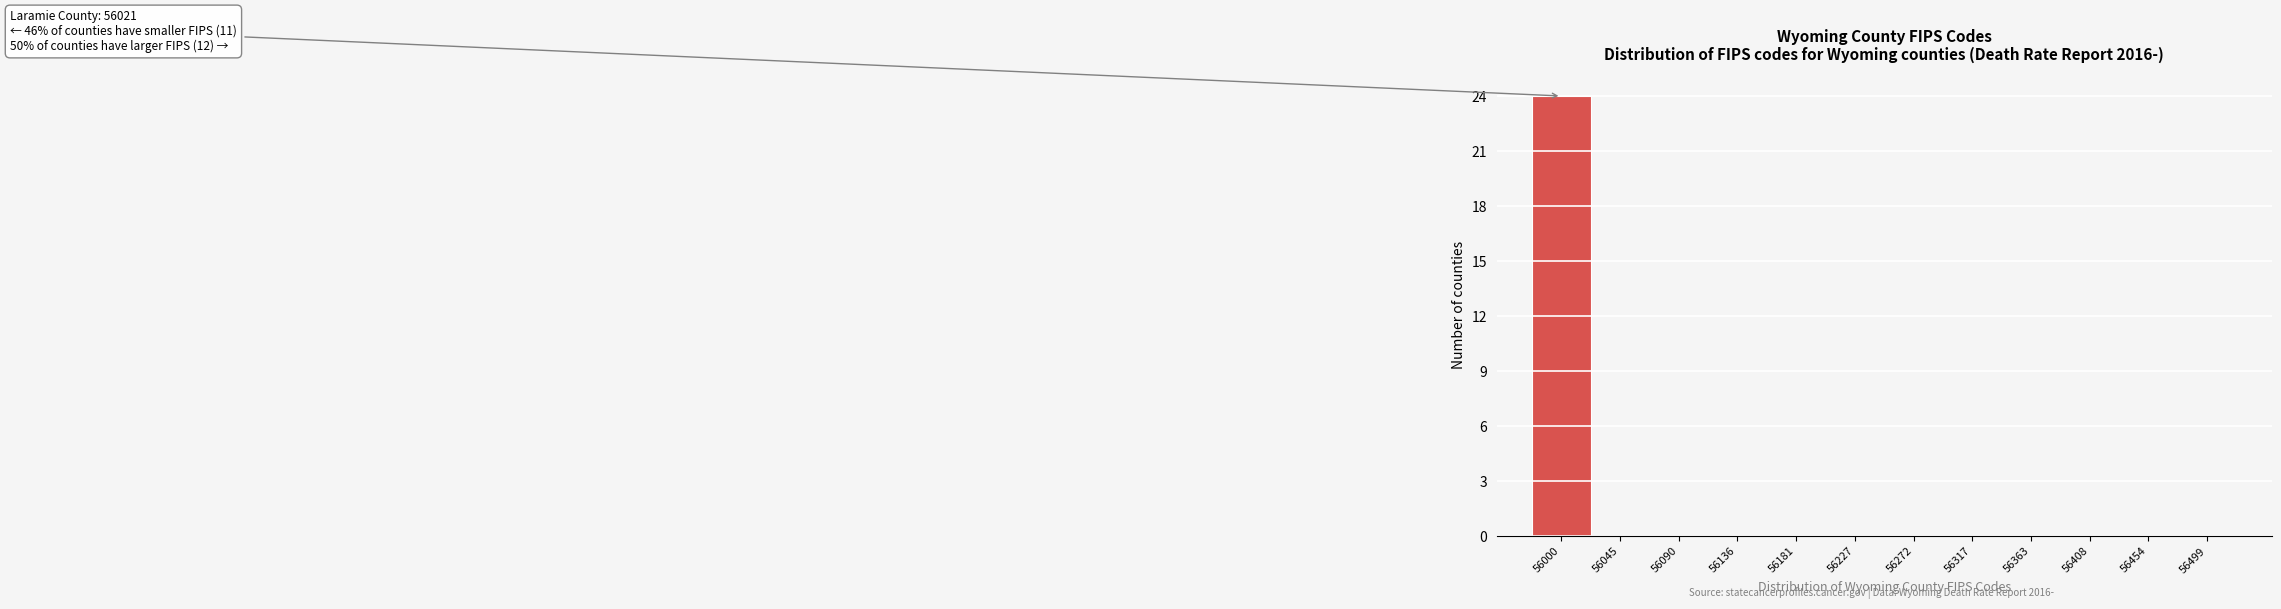

The value at 56136 is 15. True or false?

False